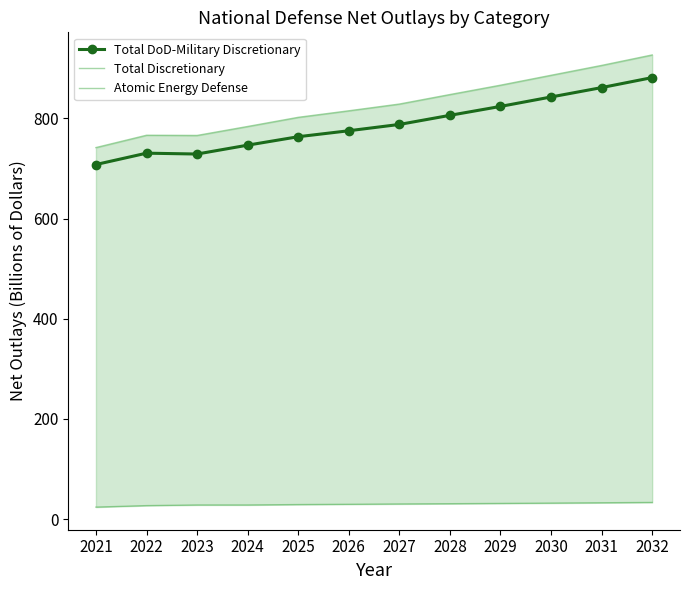

True or false: Atomic Energy Defense and Total Discretionary cross at least once.

False